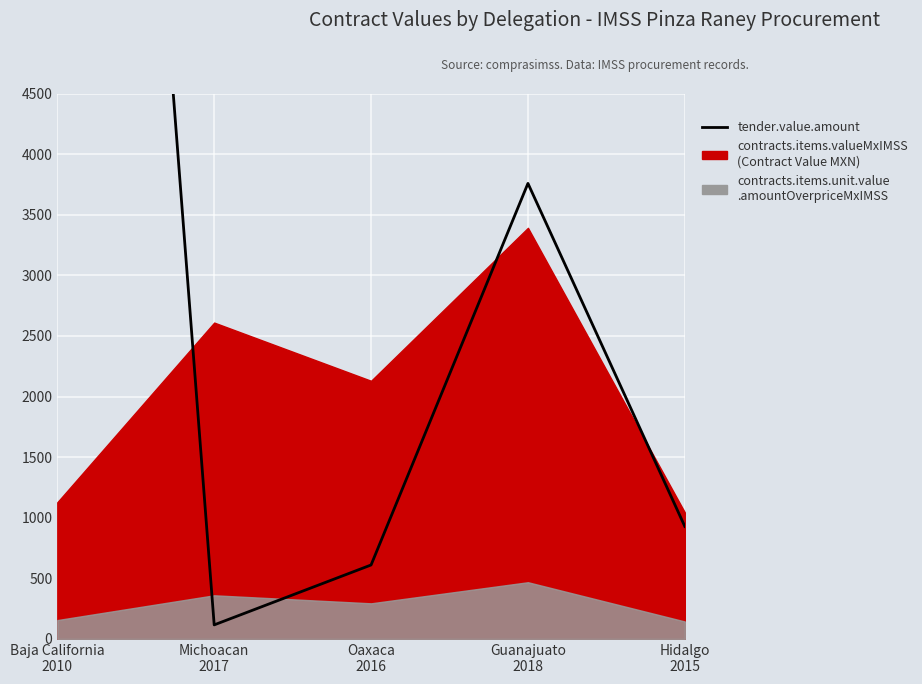

What is the difference between the values at Oaxaca
2016 and Michoacan
2017?

494.2